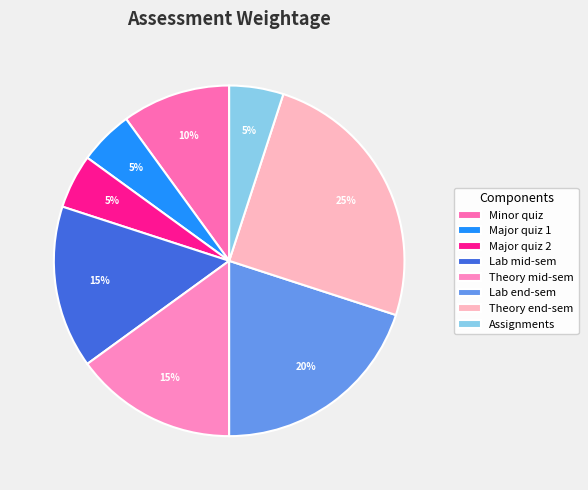

Is it true that Lab mid-sem is 28% of the pie?

False